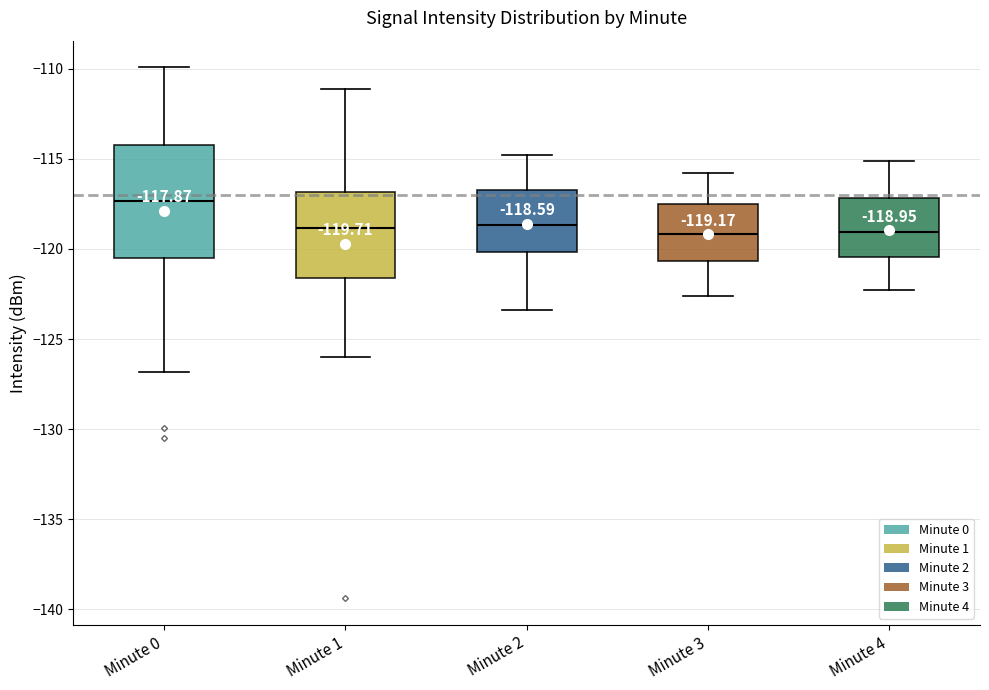

Which box is the tallest, from its lower edge to its upper edge?

Minute 0